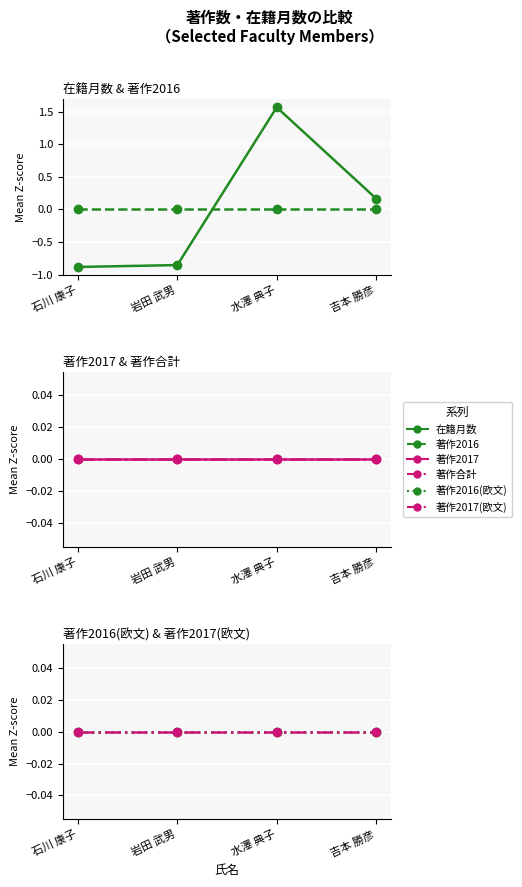

True or false: 著作2017(欧文) has a value of 0.0 at 石川 康子.

True